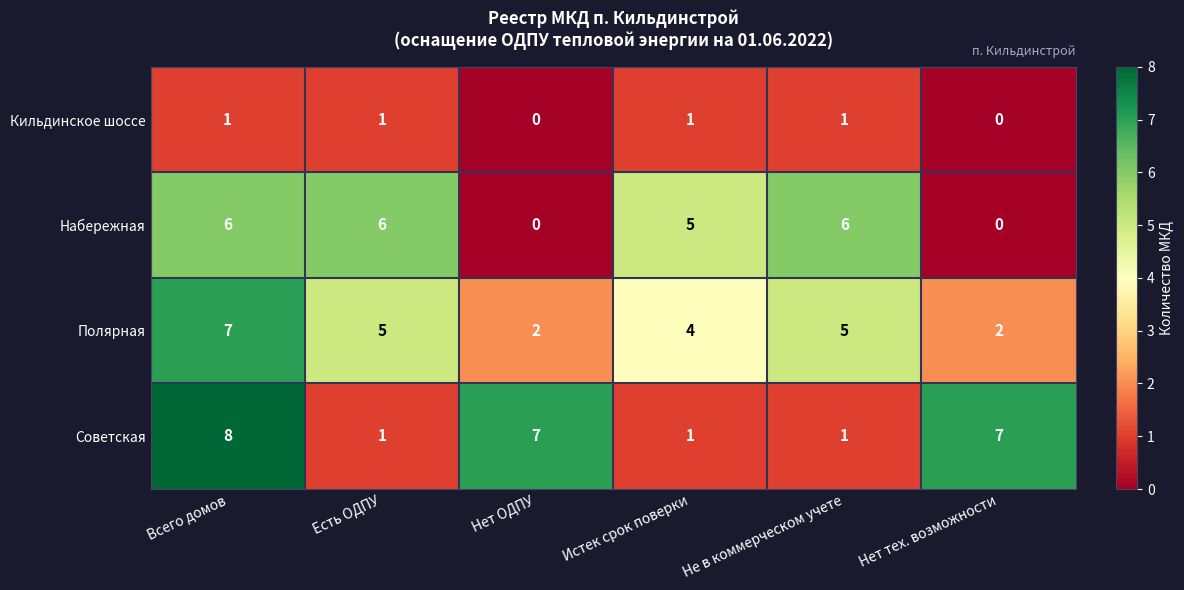

Is the value of Советская at Нет ОДПУ greater than the value of Полярная at Нет ОДПУ?

Yes